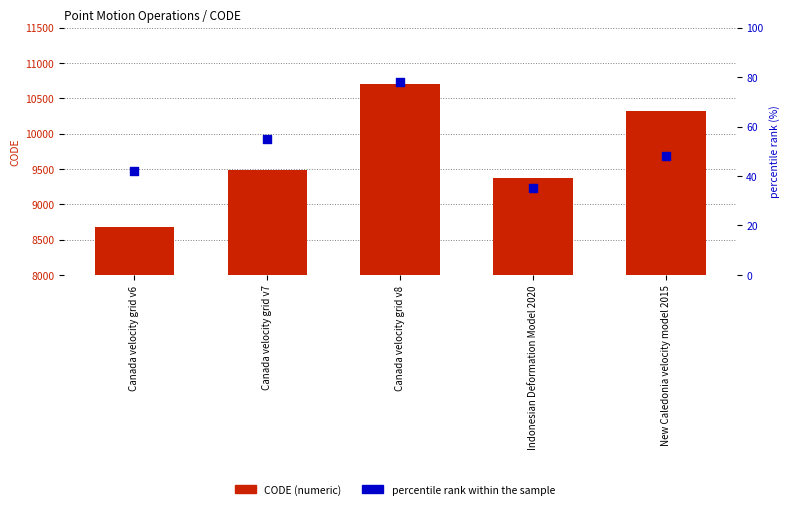

Which series has the largest Y range (max minus min)?

CODE (numeric)